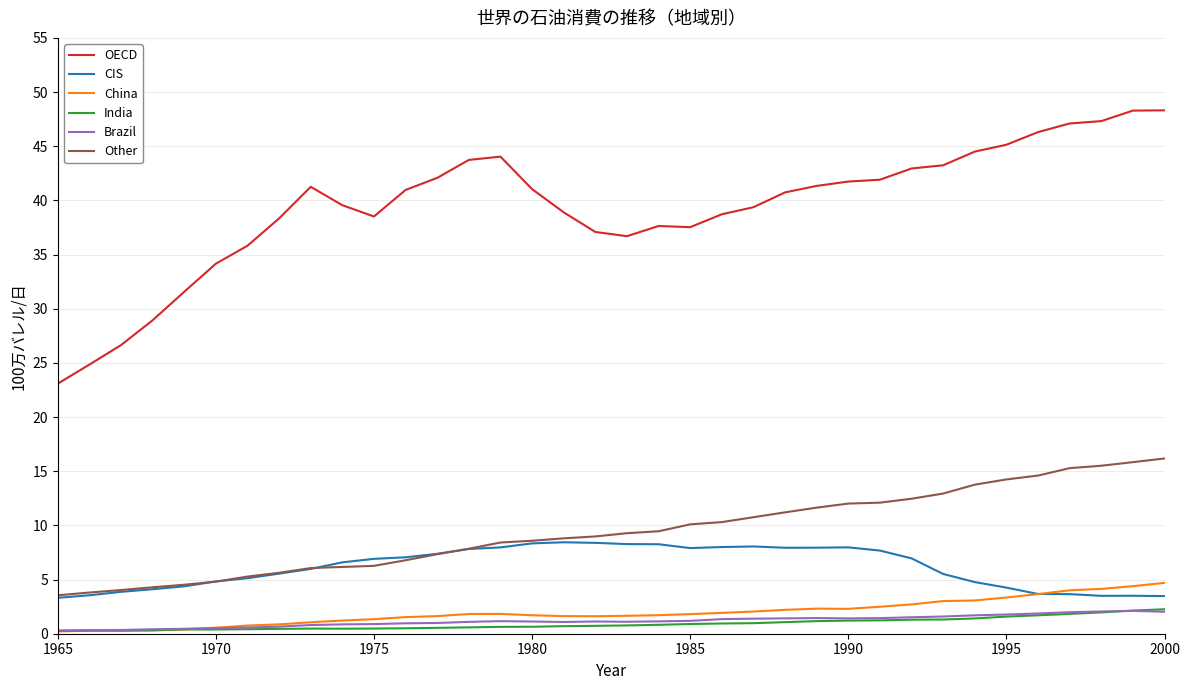

How many lines are shown in the chart?

6